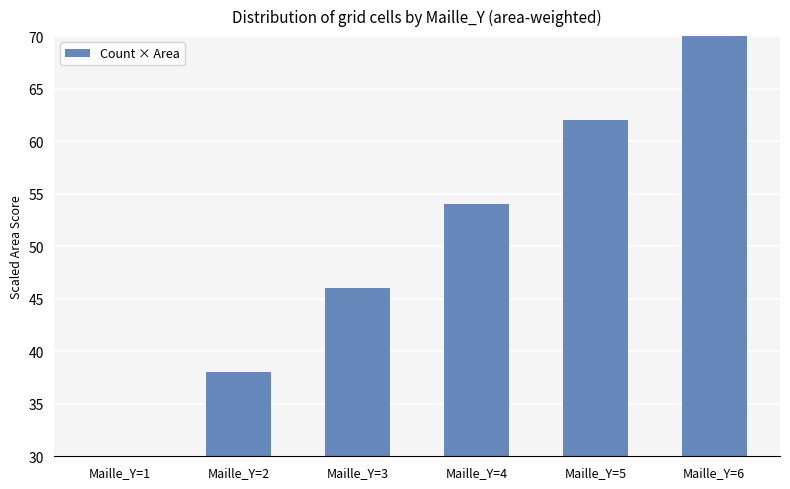

What is the sum of the values at Maille_Y=6 and Maille_Y=5?

132